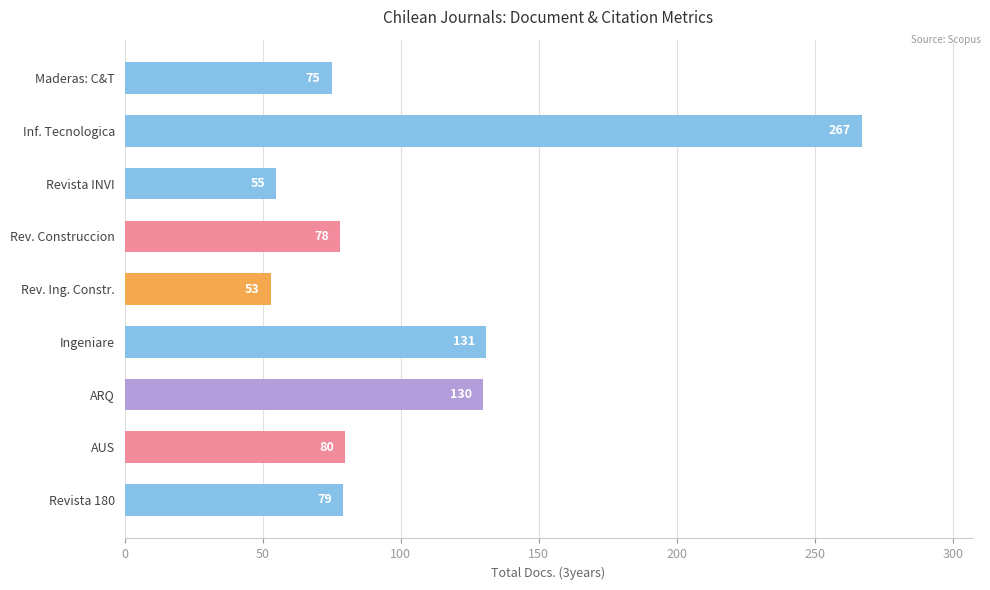

Is it true that the value at Revista INVI is 15?

False